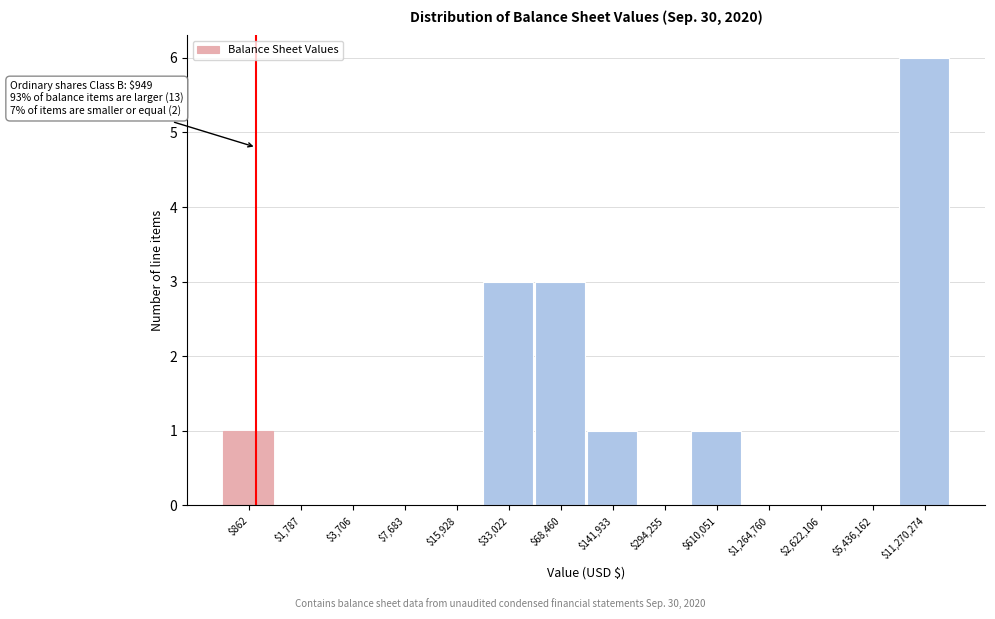

Which label corresponds to the largest value in the chart?

$11,270,274